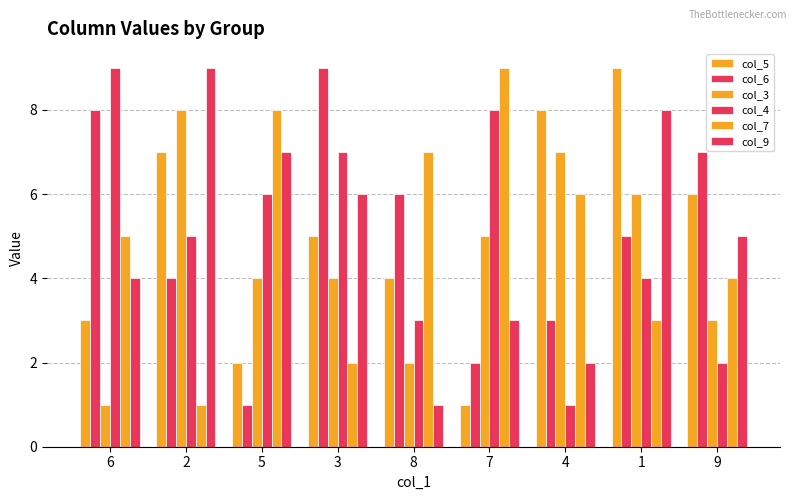

What is the difference between the col_3 values at 3 and 9?

1